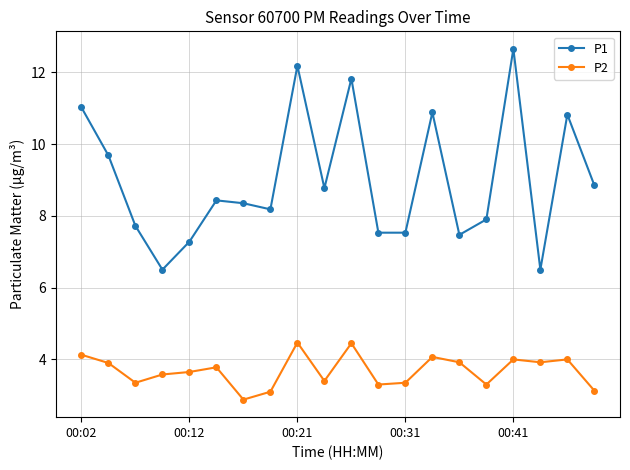

What is the lowest value of the P2 series?

2.9